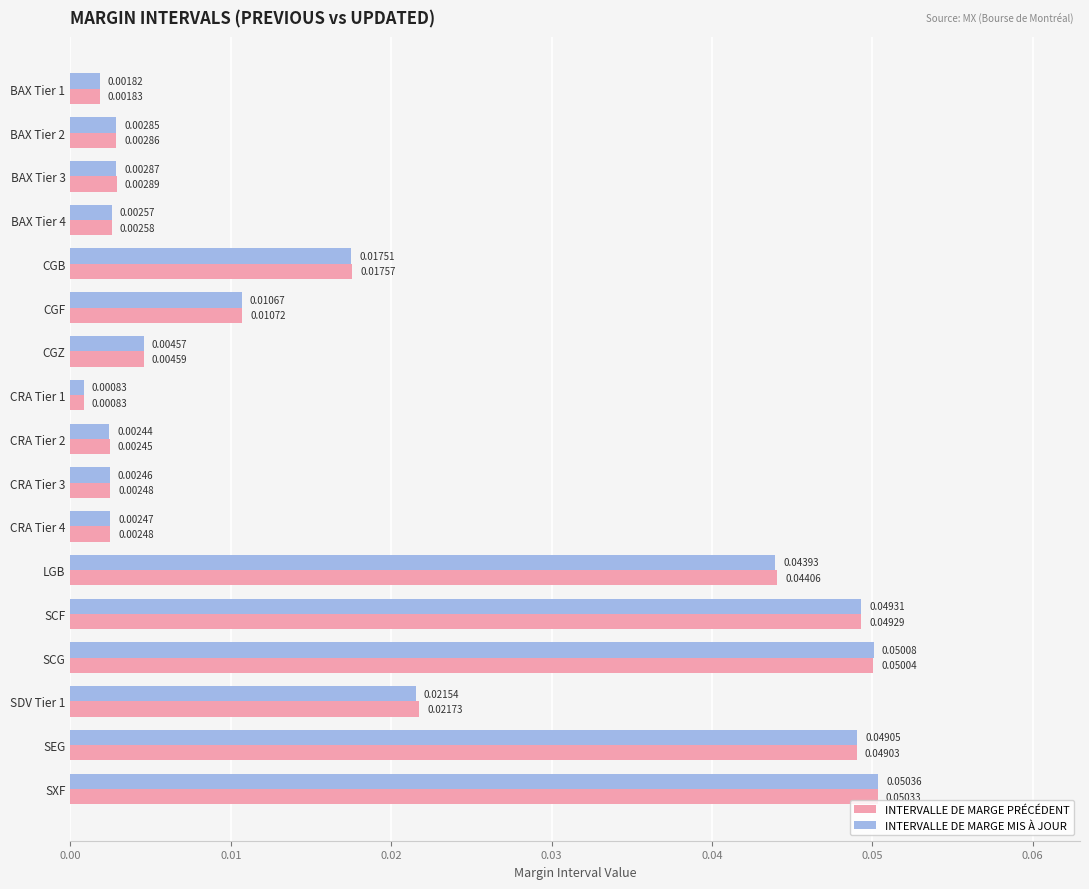

Which series has the largest total across all categories?

INTERVALLE DE MARGE PRÉCÉDENT